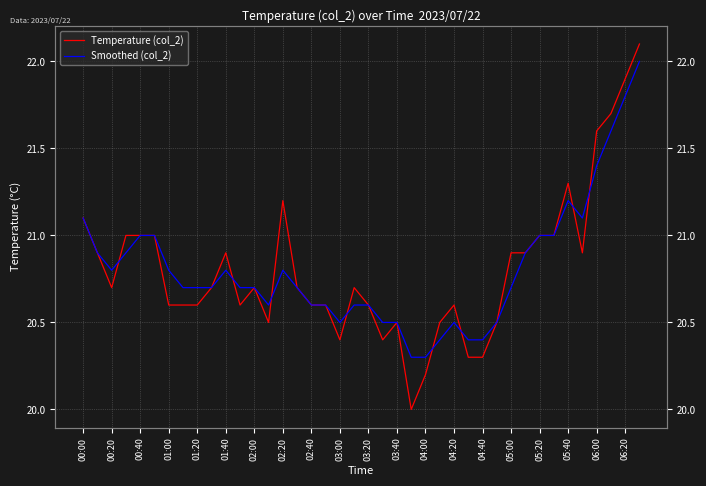

What is the sum of all Temperature (col_2) values?

832.3